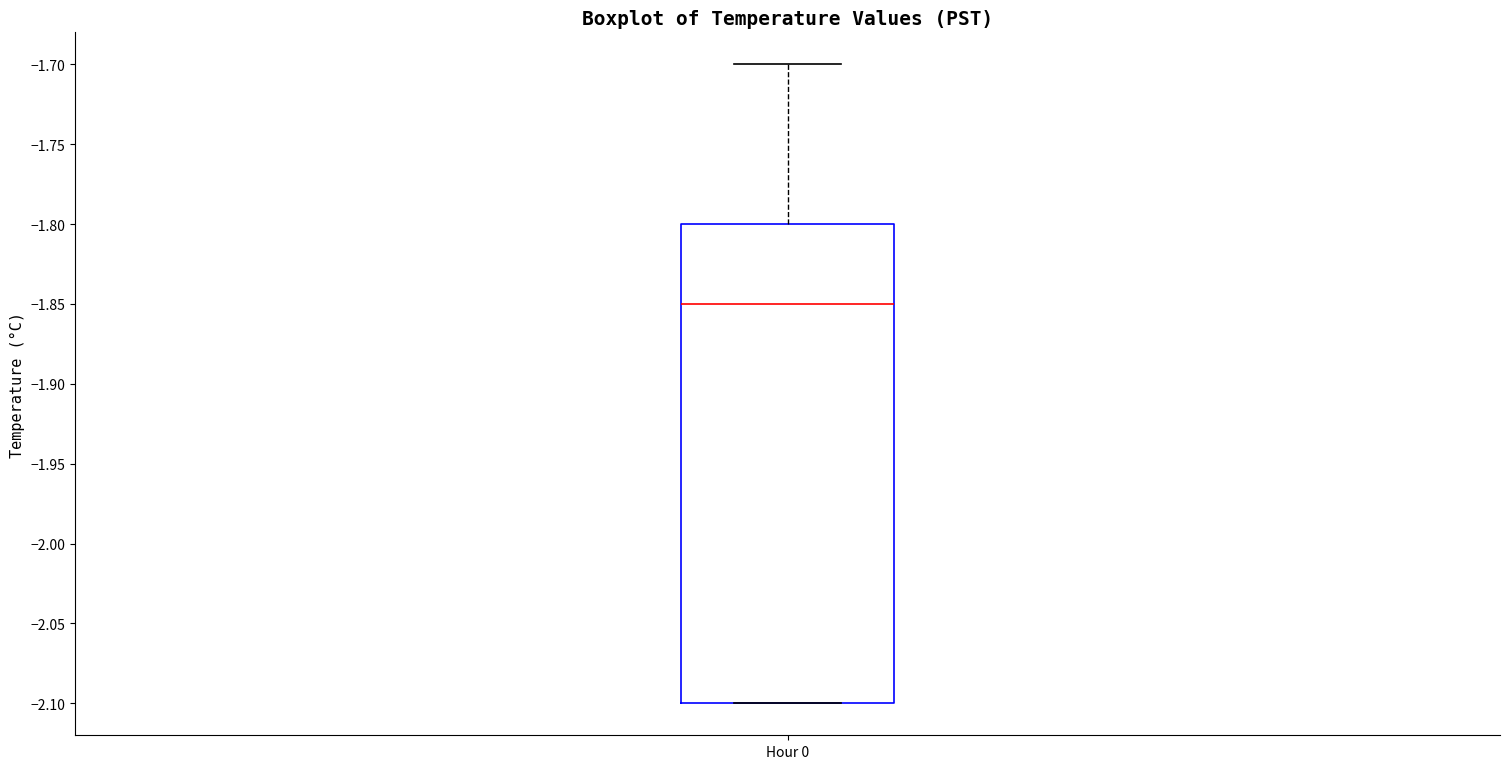

Read this box plot against the y-axis: the position of the median line, the range covered by the box, and the ends of both whiskers. The values are not printed on the chart, so give them approximately, as read against the axis.

median -1.85, box -2.10 to -1.80, whiskers -2.10 to -1.70